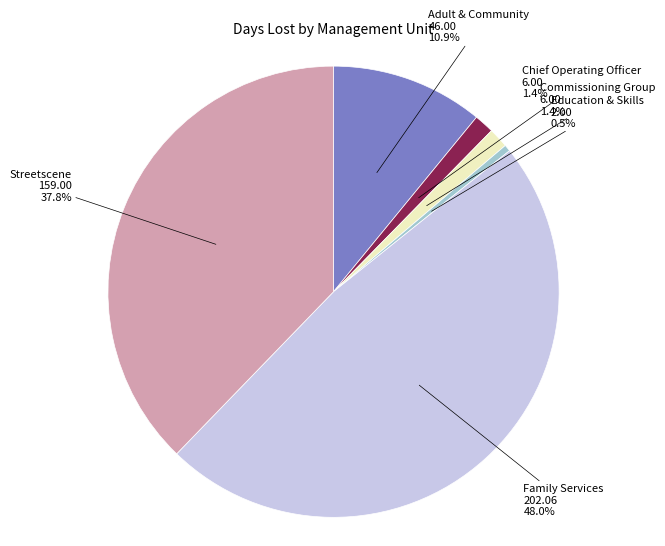

How many slices are in this pie chart?

6